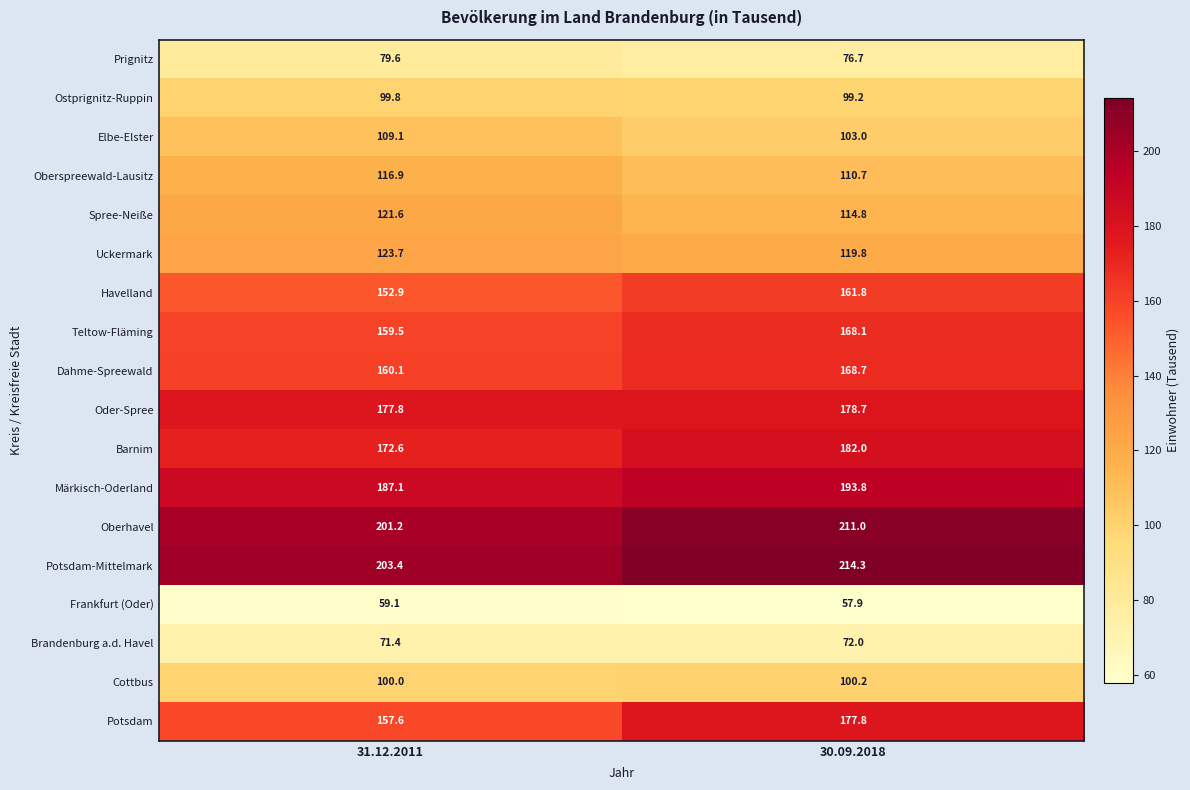

What is the sum of all Ostprignitz-Ruppin values?

199.0